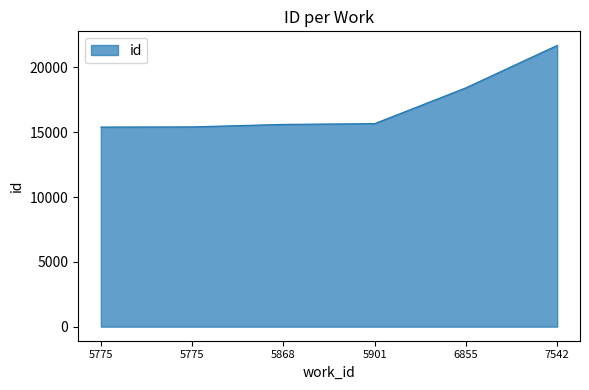

How many series are shown in this chart?

1